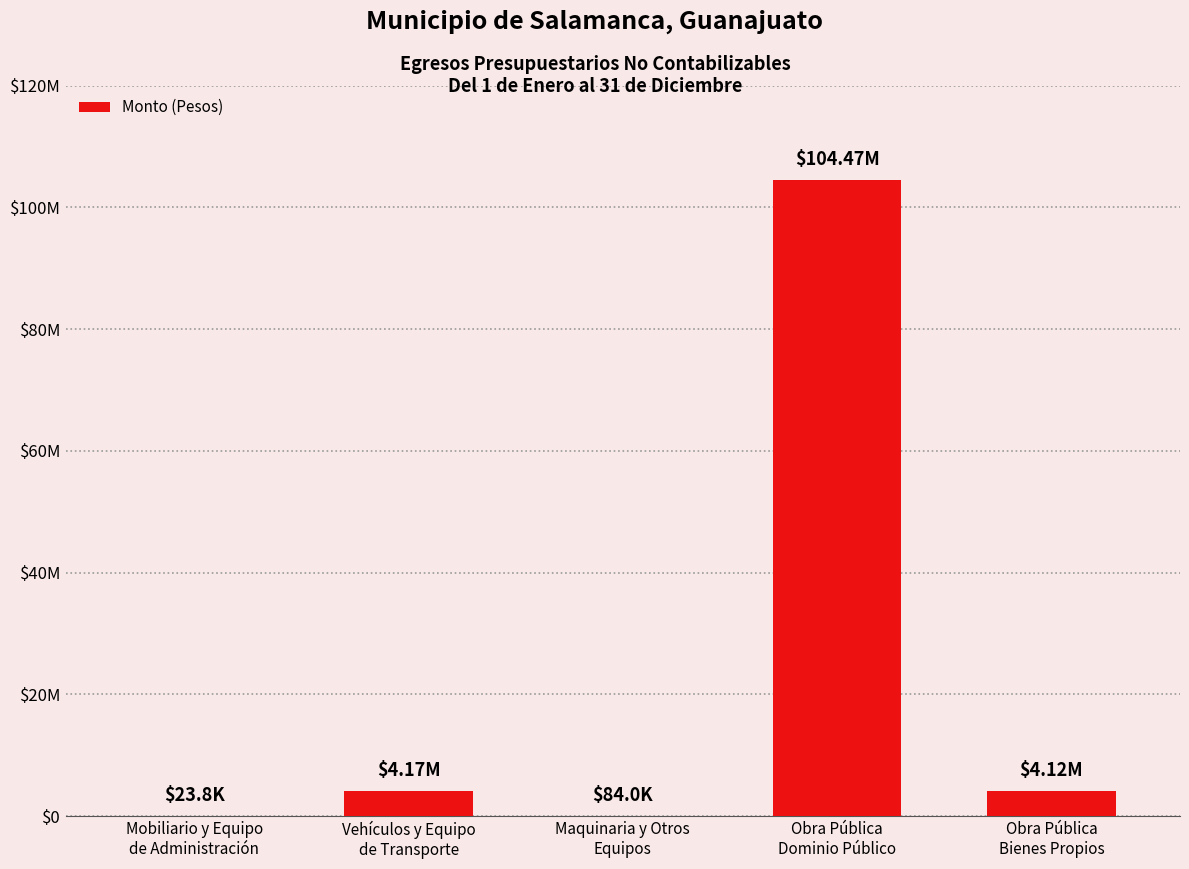

What is the sum of the values at Vehículos y Equipo
de Transporte and Obra Pública
Dominio Público?

108639509.0